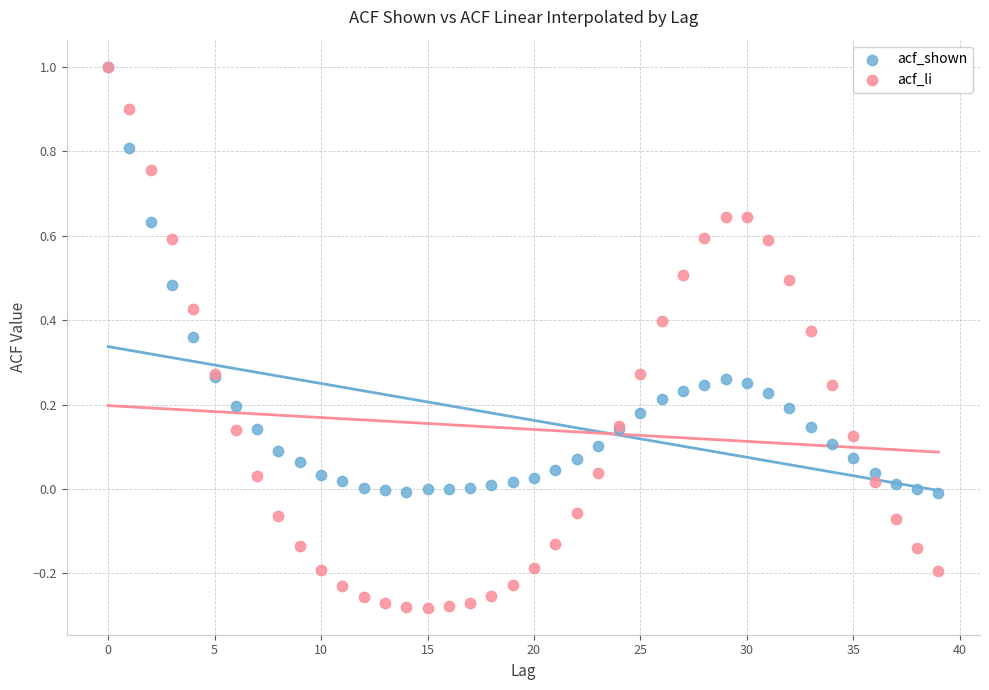

What are all the series names shown in the legend?

acf_shown, acf_li